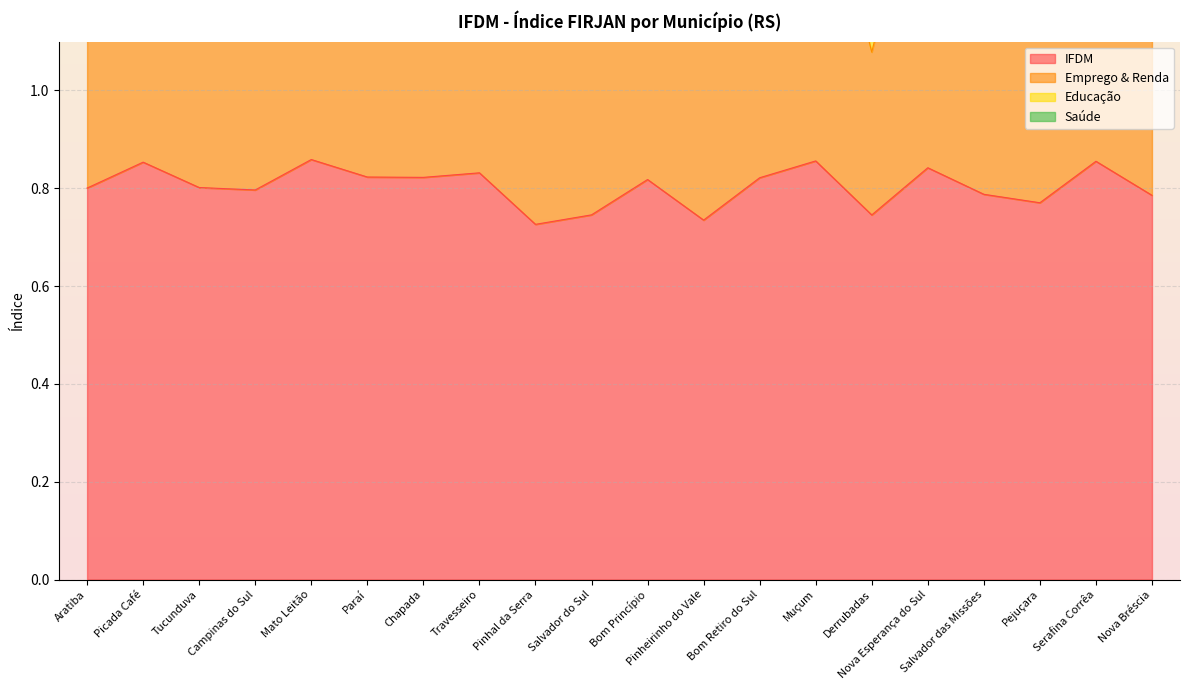

Between Nova Esperança do Sul and Picada Café, which is larger?

Picada Café